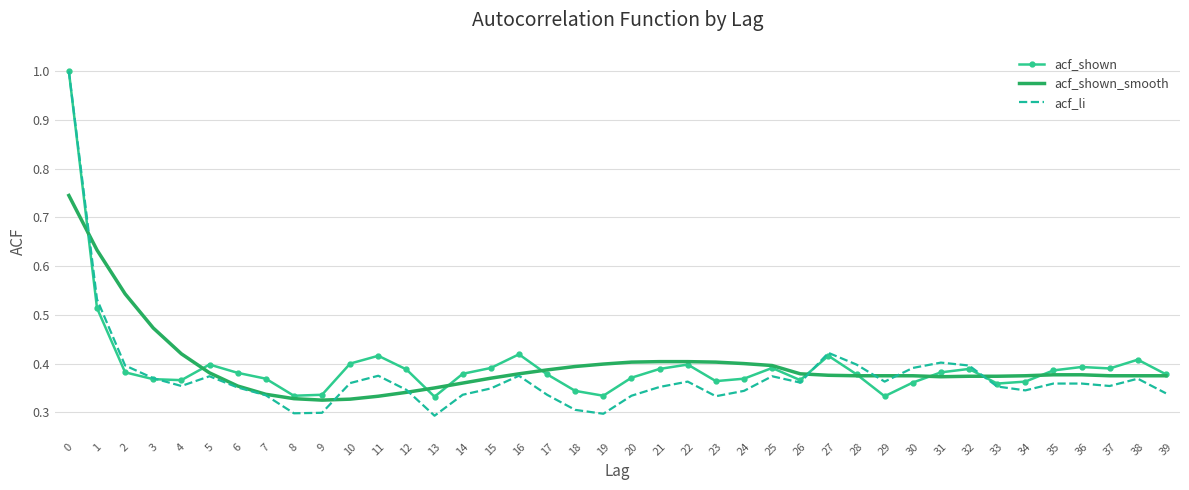

The acf_shown series shows 0.4 at 4. True or false?

True